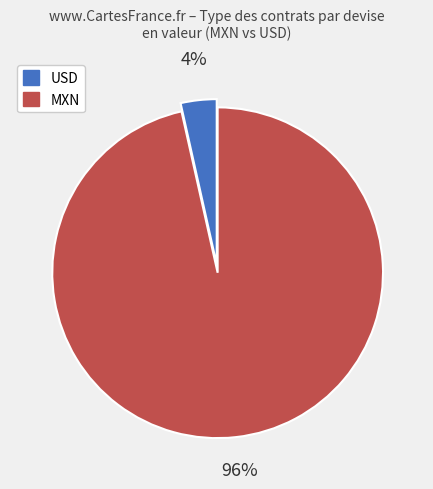

To the nearest percent, what portion does USD represent?

4%